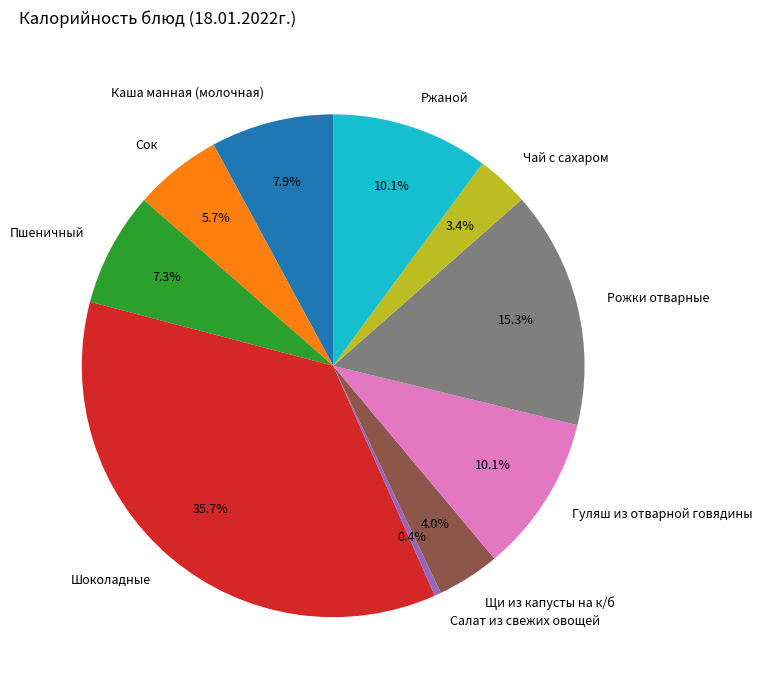

How much of the chart is everything except Каша манная (молочная)?

92.1%